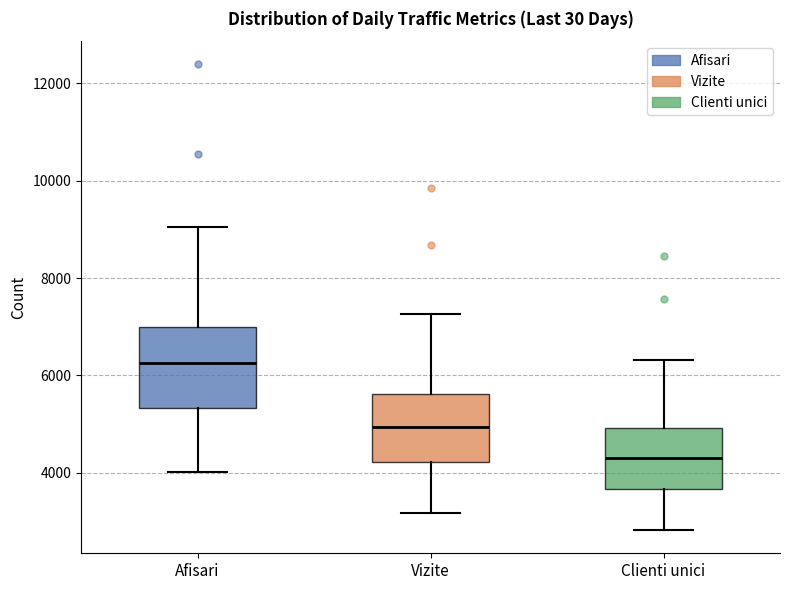

Which box is the tallest, from its lower edge to its upper edge?

Afisari